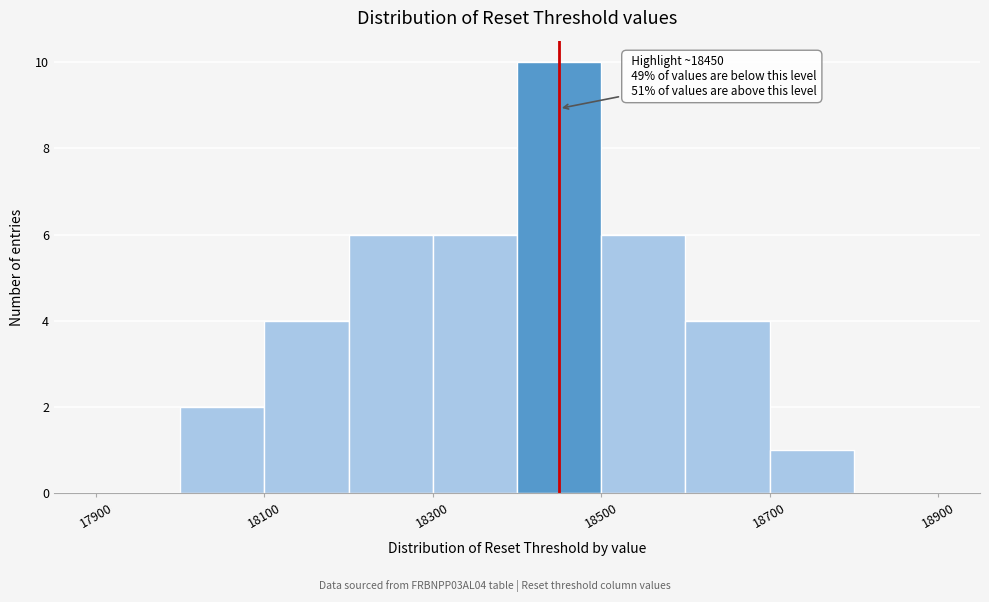

Over which range of the x-axis is the bar tallest?

18400 to 18500